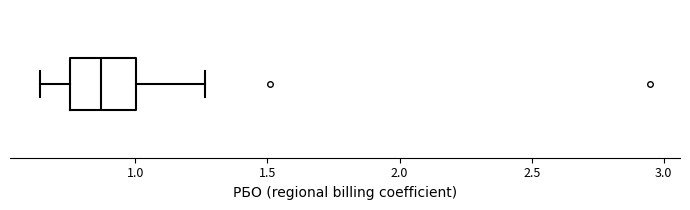

Where is the left edge of the box on the x-axis? The values are not printed on the chart, so give them approximately, as read against the axis.

0.75